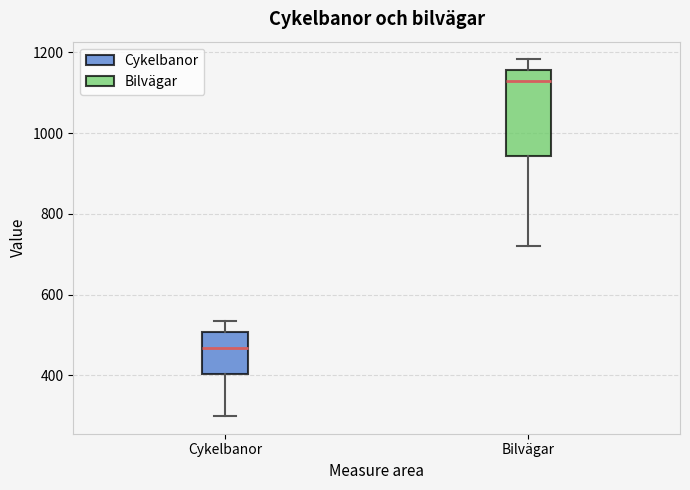

Reading left to right, read every box against the y-axis: the position of its median line, the range the box covers, and the ends of its whiskers. The values are not printed on the chart, so give them approximately, as read against the axis.

Cykelbanor: median 460, box 400 to 500, whiskers 300 to 540
Bilvägar: median 1120, box 940 to 1160, whiskers 720 to 1180